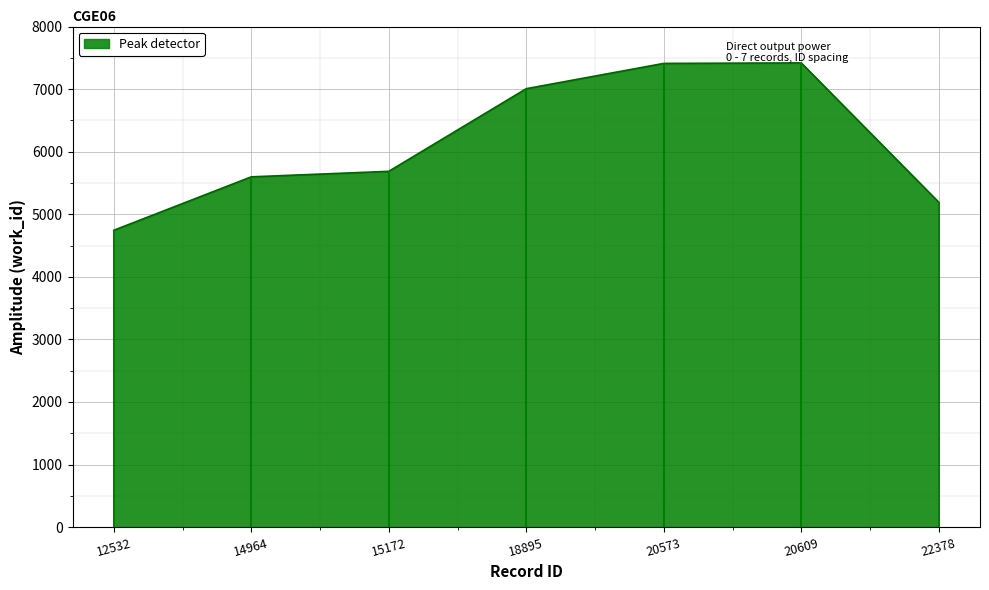

What is the difference between the second highest and minimum values?

2667